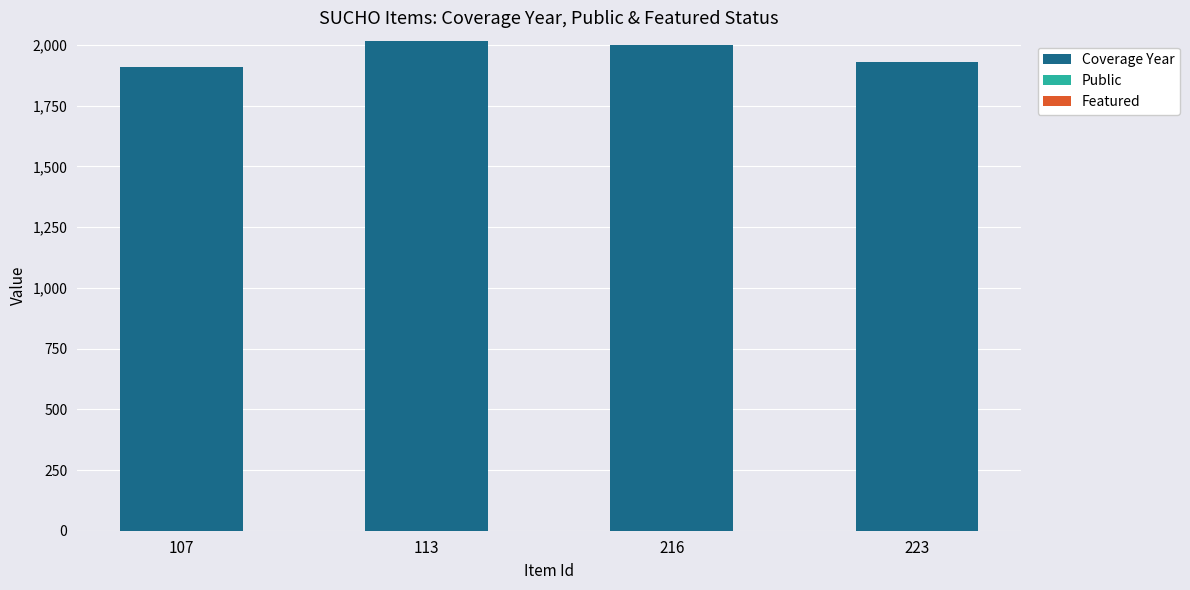

True or false: Coverage Year has a value of 1211 at 216.

False